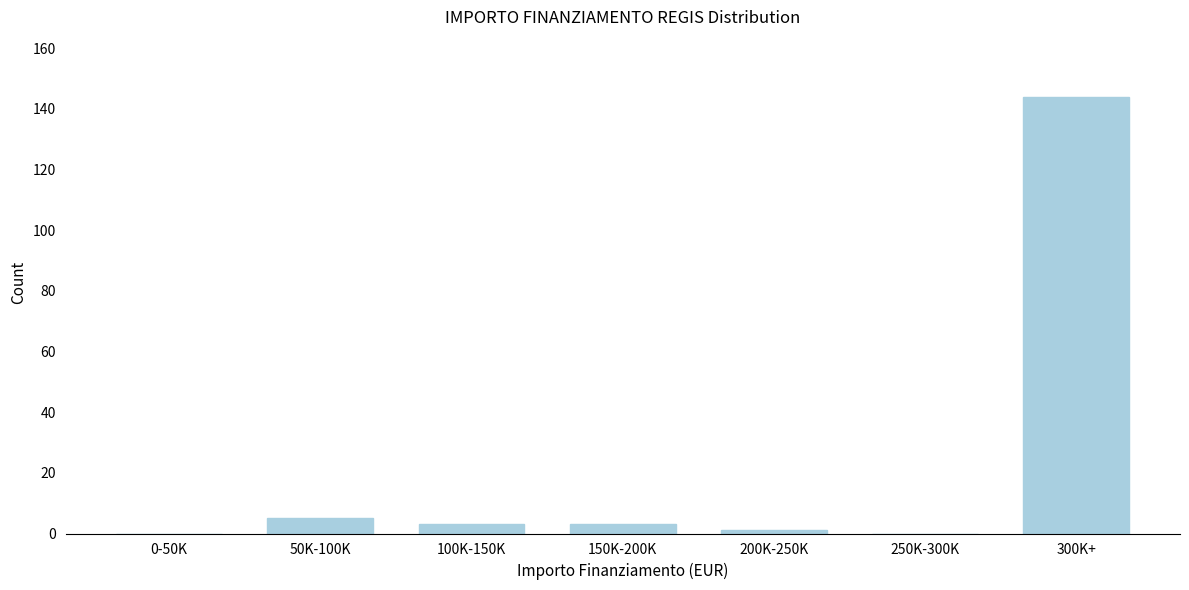

Reading right to left, list all the values displayed in this chart.

300K+=144	250K-300K=0	200K-250K=1	150K-200K=3	100K-150K=3	50K-100K=5	0-50K=0